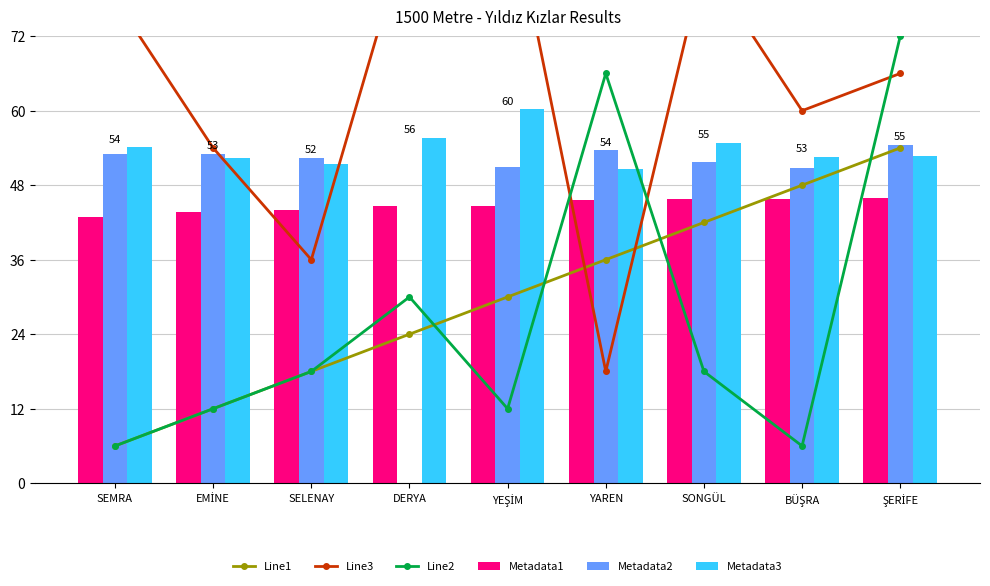

What is the label of the 2nd bar from the right?

BÜŞRA